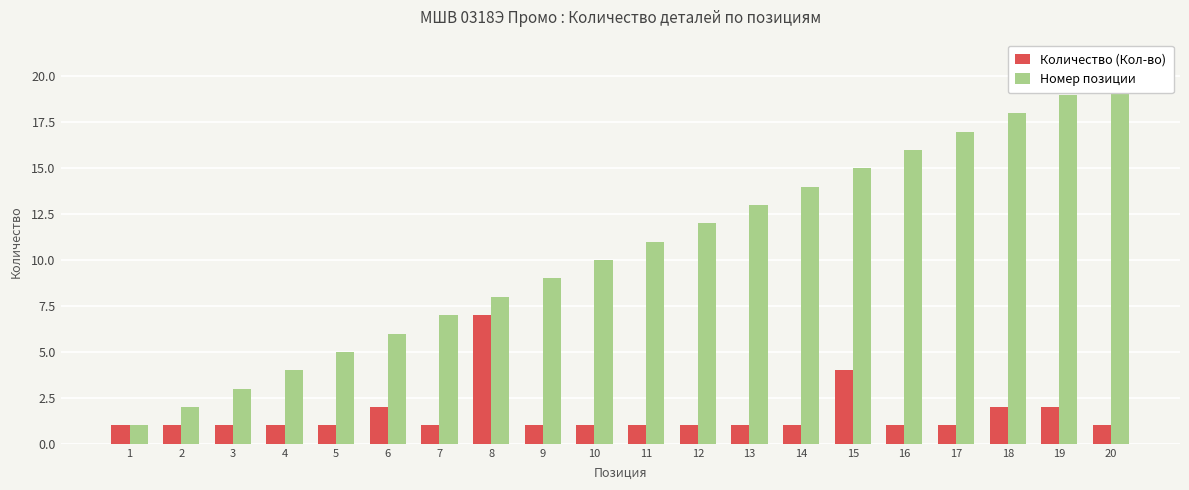

Which series changed the most between 3 and 5?

Номер позиции